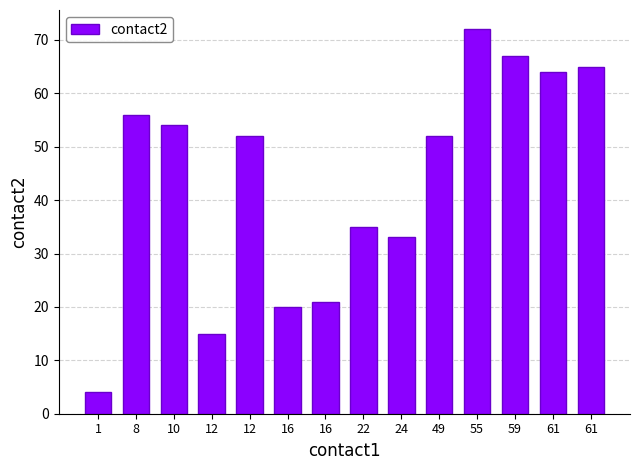

What is the change in value from 10 to 55?

+18